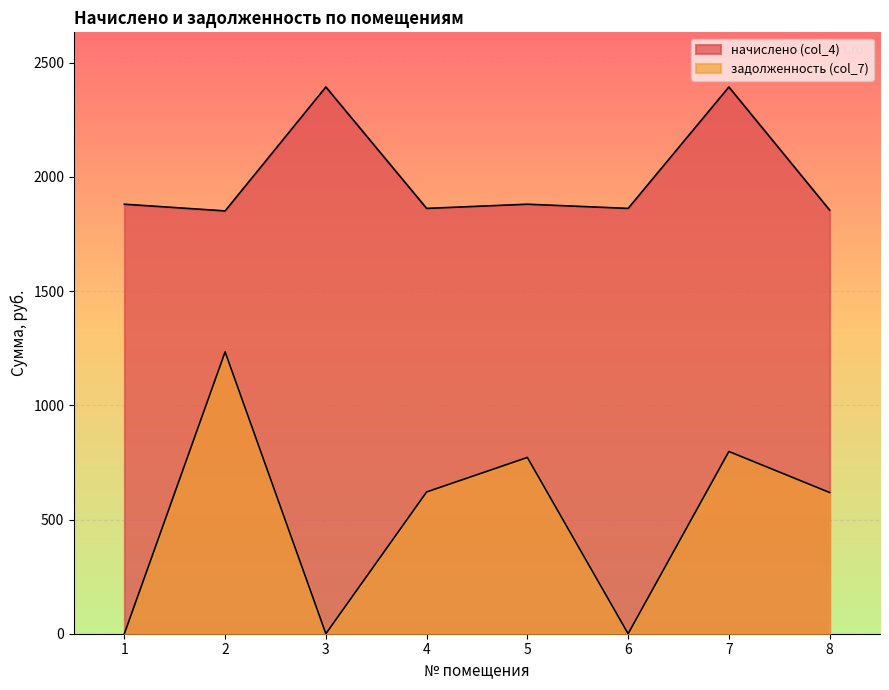

Is the value of начислено (col_4) at 3 greater than the value of задолженность (col_7) at 8?

Yes